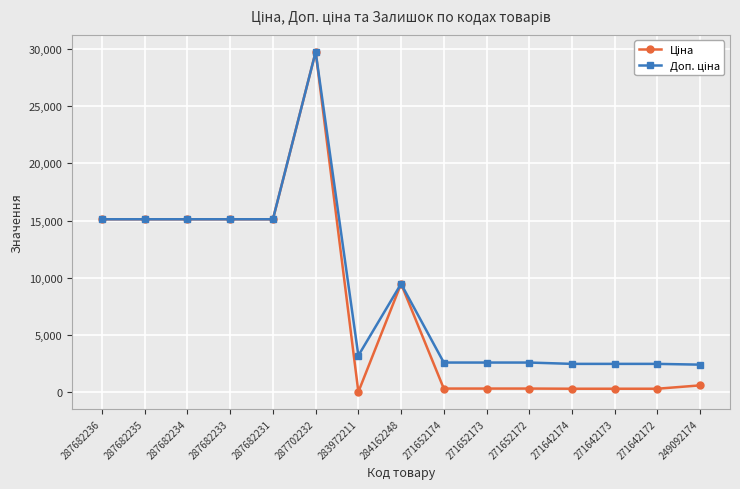

At which category is the sum across all series the highest?

287702232